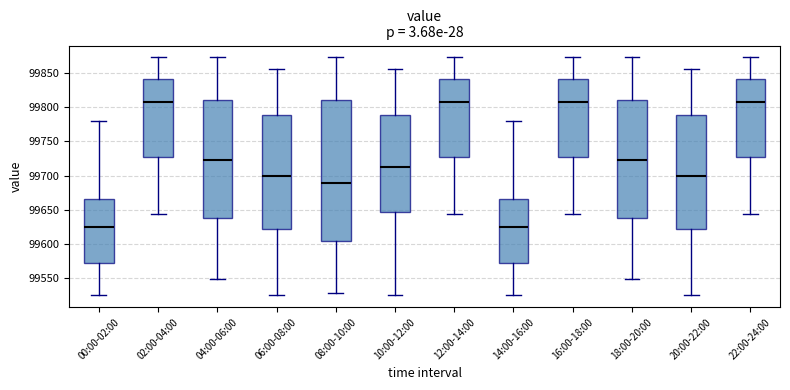

Reading left to right, read every box against the y-axis: the position of its median line, the range the box covers, and the ends of its whiskers. The values are not printed on the chart, so give them approximately, as read against the axis.

00:00-02:00: median 99625, box 99570 to 99665, whiskers 99525 to 99780
02:00-04:00: median 99810, box 99725 to 99840, whiskers 99645 to 99870
04:00-06:00: median 99720, box 99640 to 99810, whiskers 99550 to 99870
06:00-08:00: median 99700, box 99620 to 99790, whiskers 99525 to 99855
08:00-10:00: median 99690, box 99605 to 99810, whiskers 99530 to 99870
10:00-12:00: median 99710, box 99645 to 99790, whiskers 99525 to 99855
12:00-14:00: median 99810, box 99725 to 99840, whiskers 99645 to 99870
14:00-16:00: median 99625, box 99570 to 99665, whiskers 99525 to 99780
16:00-18:00: median 99810, box 99725 to 99840, whiskers 99645 to 99870
18:00-20:00: median 99720, box 99640 to 99810, whiskers 99550 to 99870
20:00-22:00: median 99700, box 99620 to 99790, whiskers 99525 to 99855
22:00-24:00: median 99810, box 99725 to 99840, whiskers 99645 to 99870